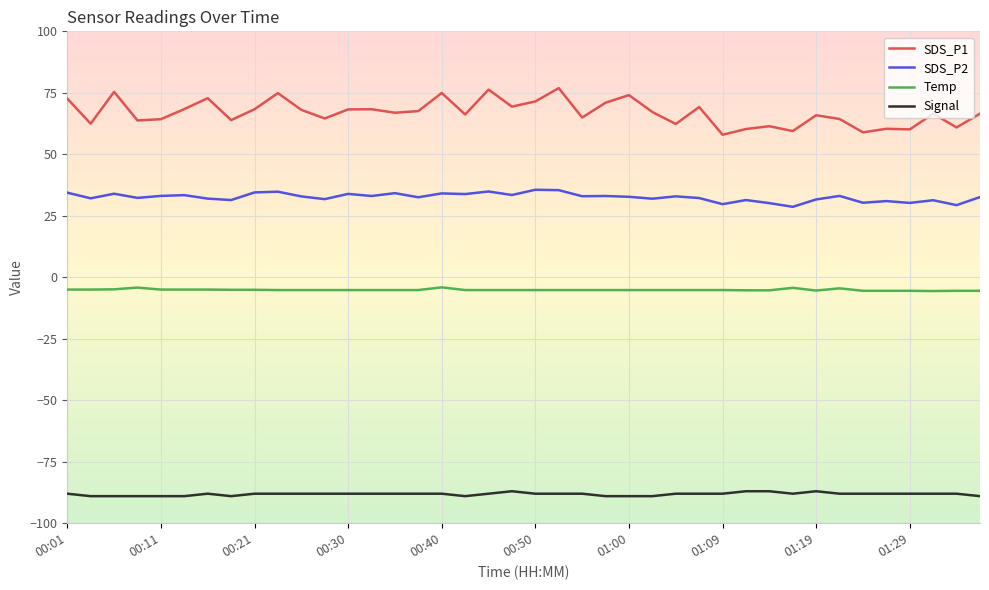

What is the minimum value for Temp?

-5.6